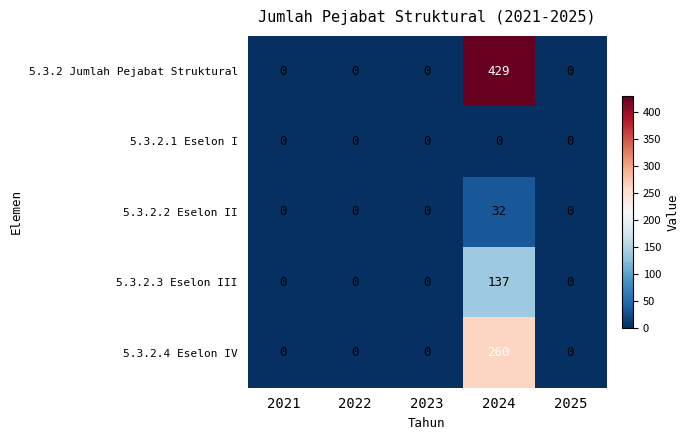

True or false: 5.3.2 Jumlah Pejabat Struktural has a value of 429 at 2024.

True